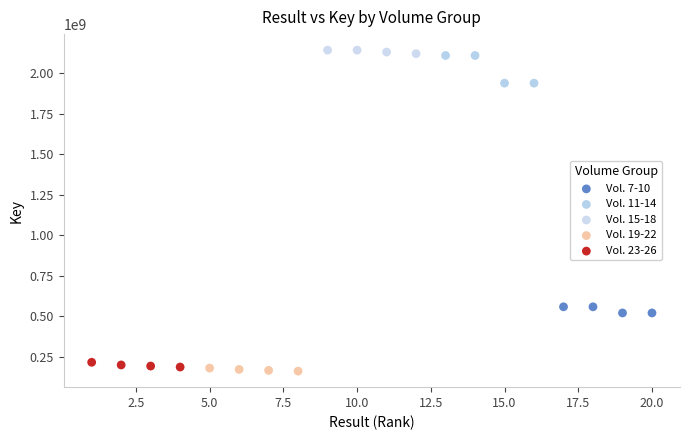

What are all the series names shown in the legend?

Vol. 7-10, Vol. 11-14, Vol. 15-18, Vol. 19-22, Vol. 23-26